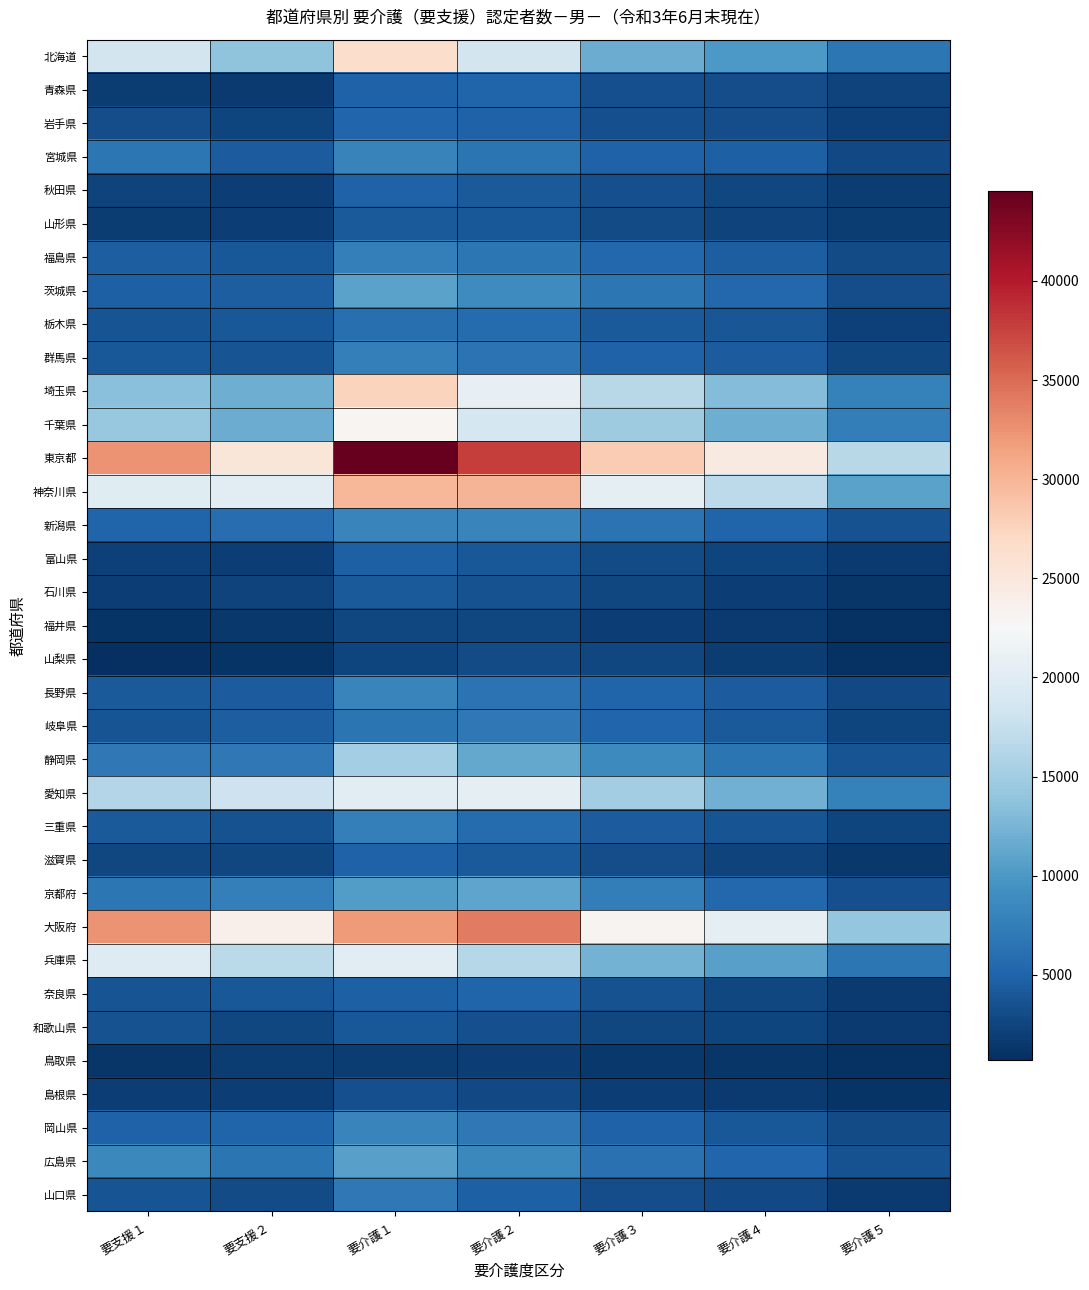

Rank the series at 要支援１ from lowest to highest value.

山梨県, 福井県, 鳥取県, 山形県, 青森県, 島根県, 石川県, 富山県, 秋田県, 滋賀県, 岩手県, 和歌山県, 岐阜県, 奈良県, 山口県, 栃木県, 群馬県, 三重県, 長野県, 福島県, 茨城県, 岡山県, 新潟県, 京都府, 宮城県, 静岡県, 広島県, 埼玉県, 千葉県, 愛知県, 北海道, 兵庫県, 神奈川県, 東京都, 大阪府